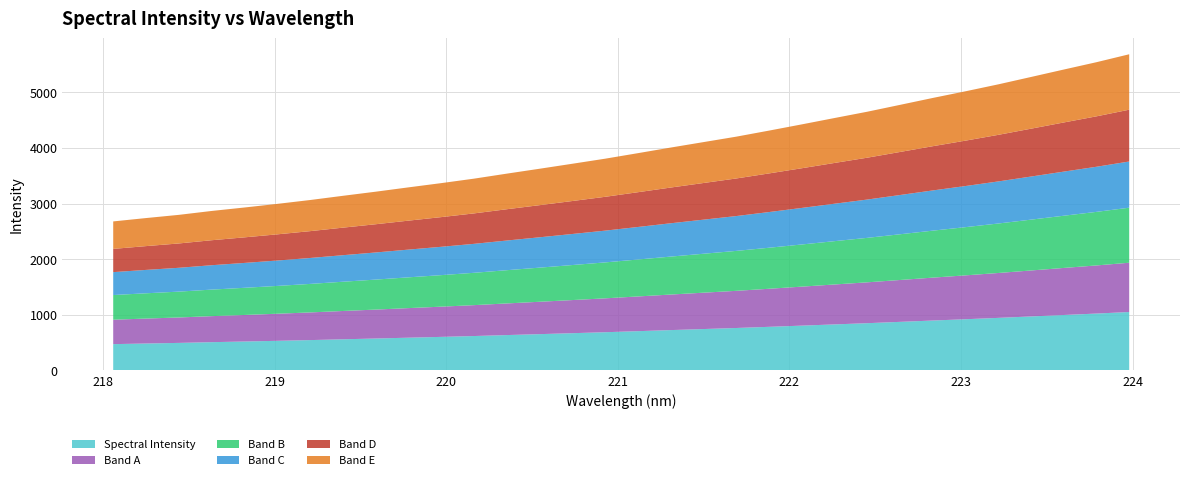

Reading left to right, what are all the values shown in this chart?

2692.7	2752.5	2809.3	2878.7	2940.2	3004.6	3073.0	3147.9	3221.0	3298.0	3373.4	3452.8	3541.8	3628.7	3717.3	3806.9	3905.0	4004.5	4100.9	4197.2	4304.5	4414.7	4527.4	4638.8	4760.2	4882.4	5000.2	5122.5	5252.9	5384.1	5513.7	5653.8